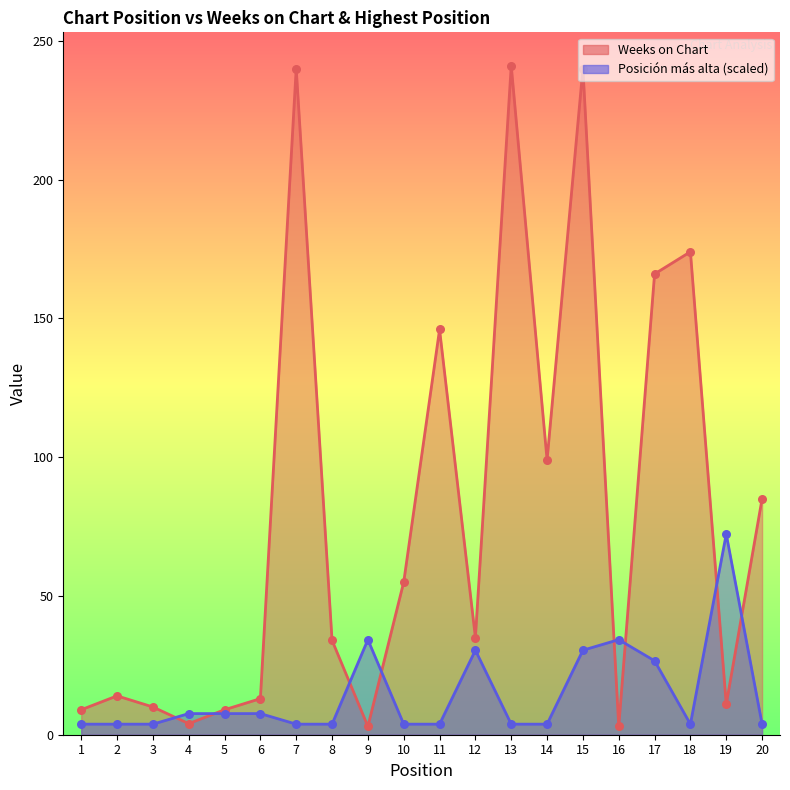

What are all the series names shown in the legend?

Weeks on Chart, Posición más alta